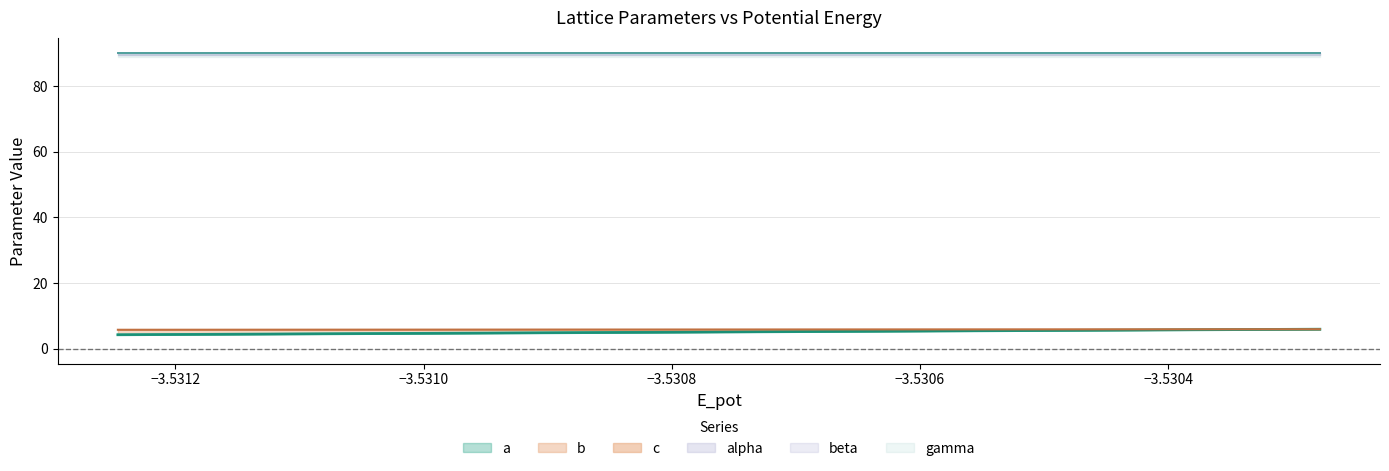

What is the sum of all c values?

17.8